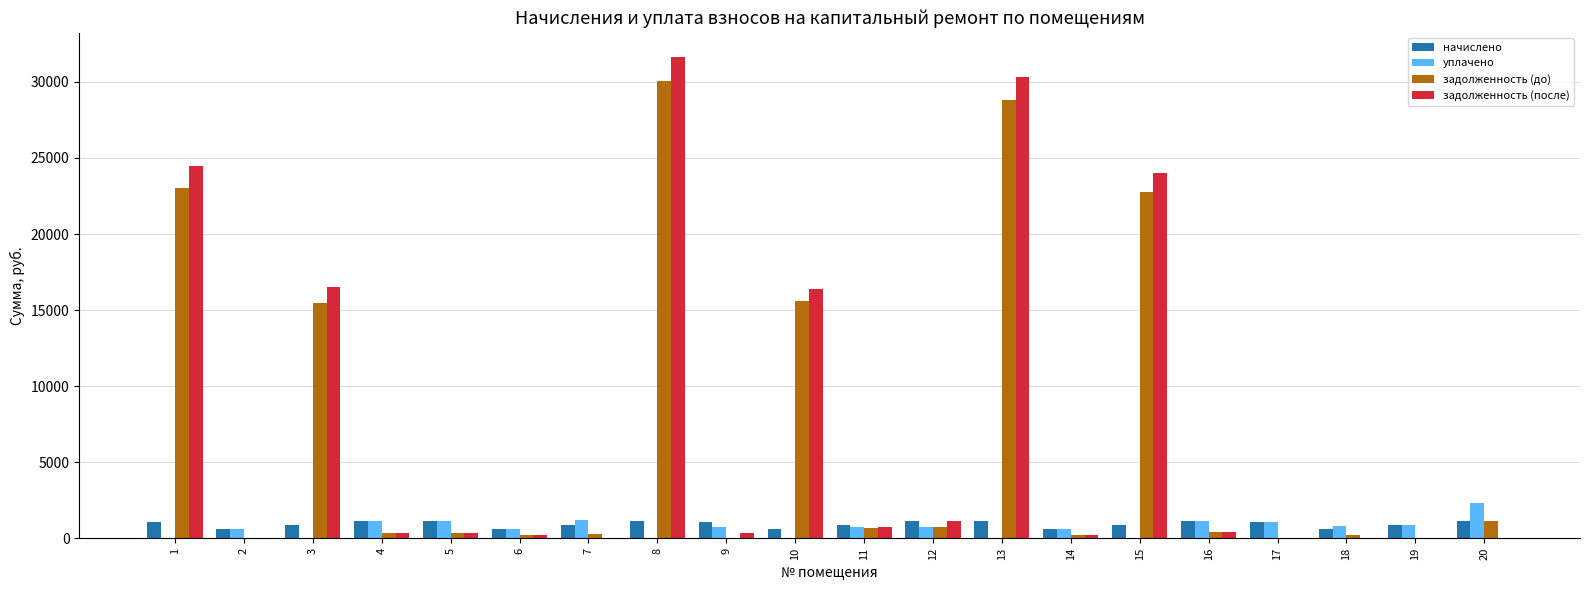

What is the sum of all уплачено values?

13848.8